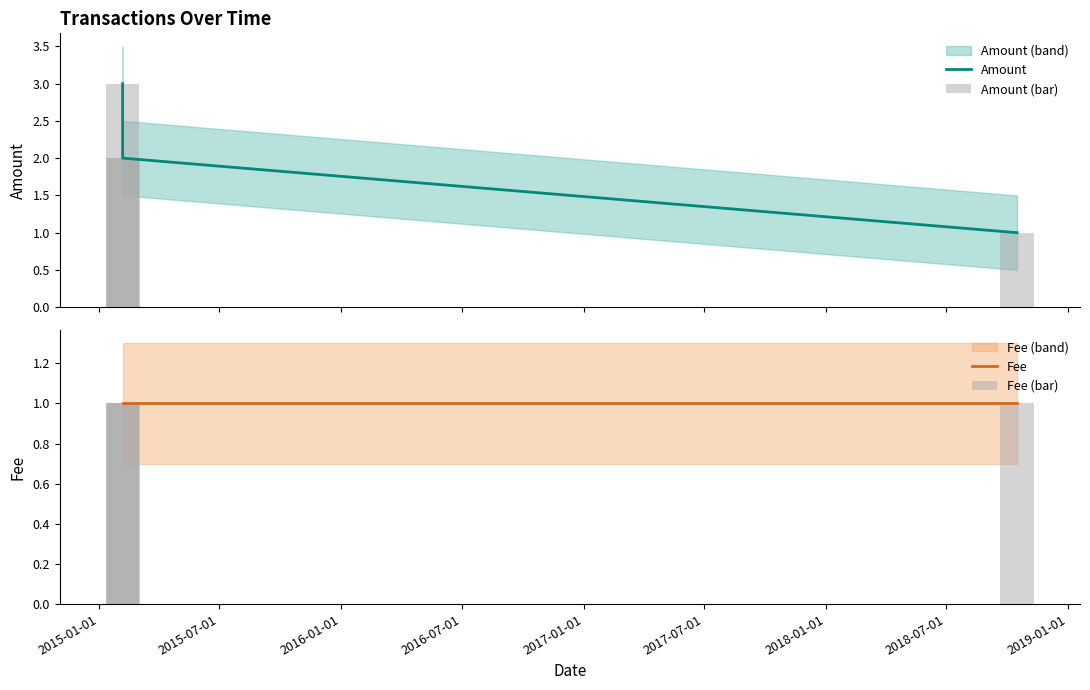

True or false: Amount has more than 1 points higher than both neighbors.

False